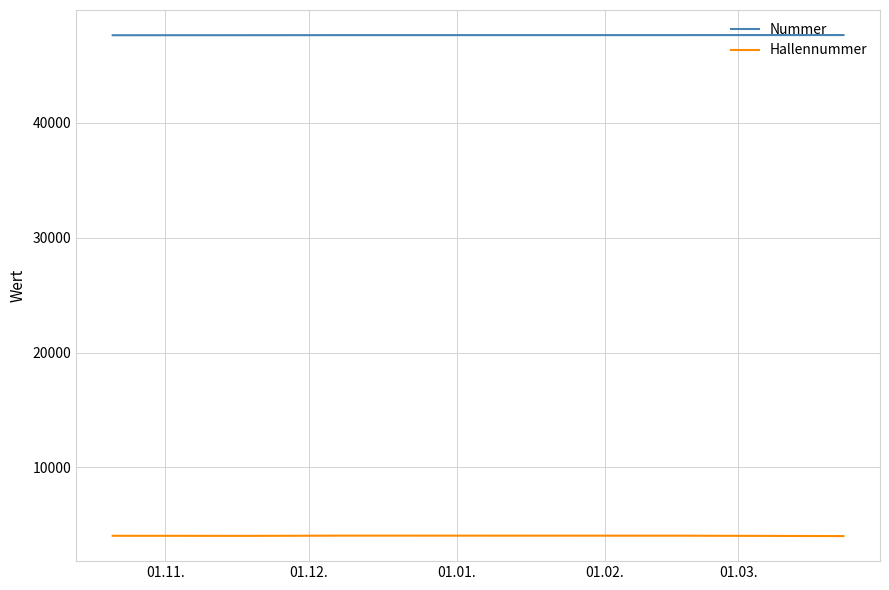

True or false: Nummer and Hallennummer cross at least once.

False